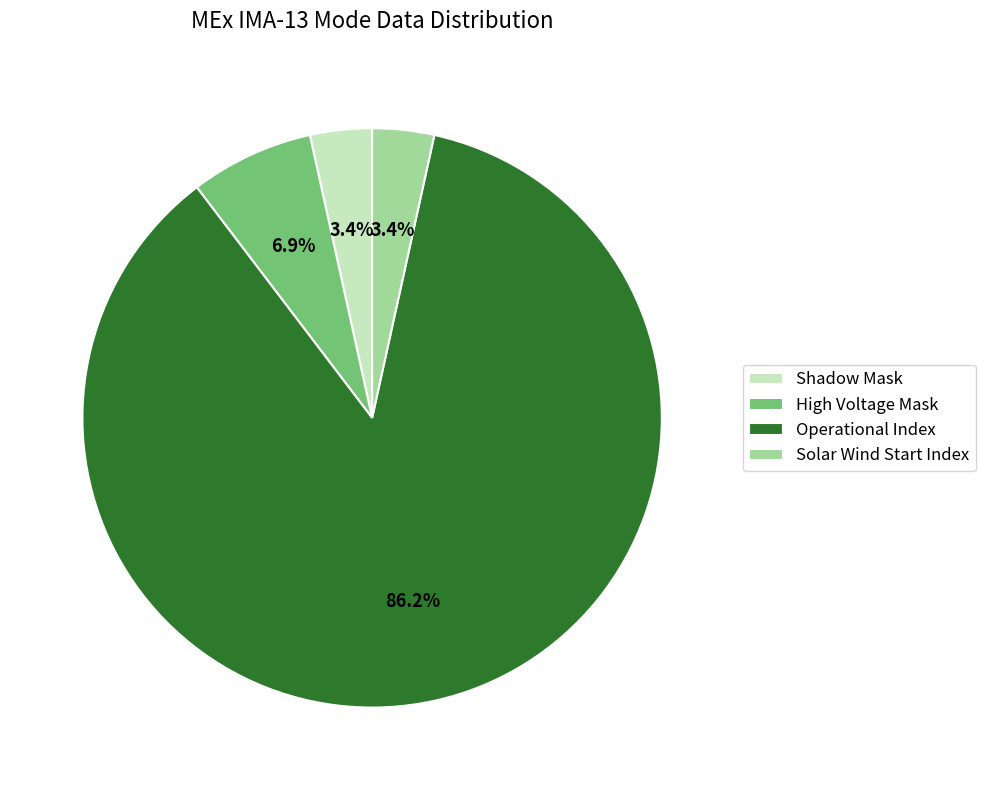

How many slices are in this pie chart?

4